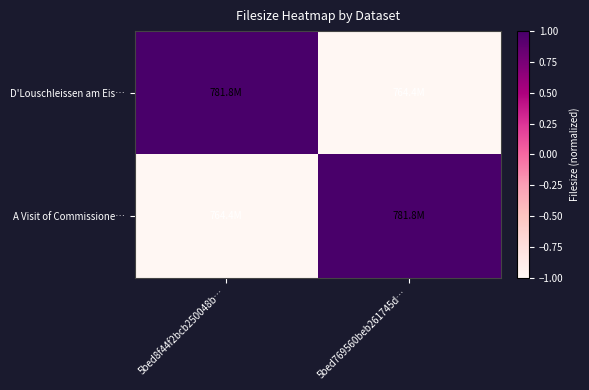

Which category has the lowest value across all series?

5bed769560beb261745d…